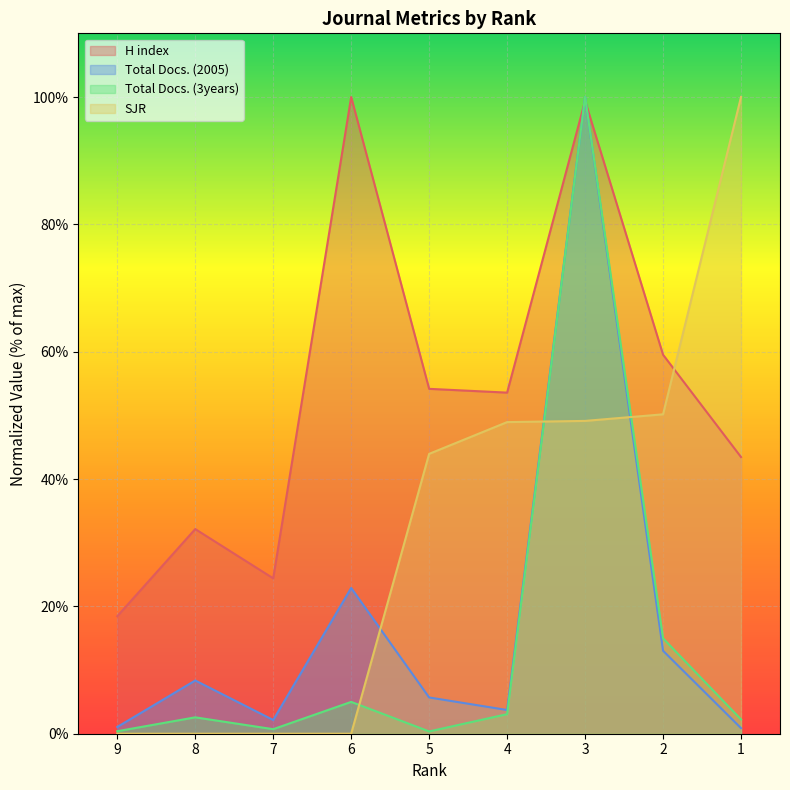

Which has a higher value, 2 or 4?

2